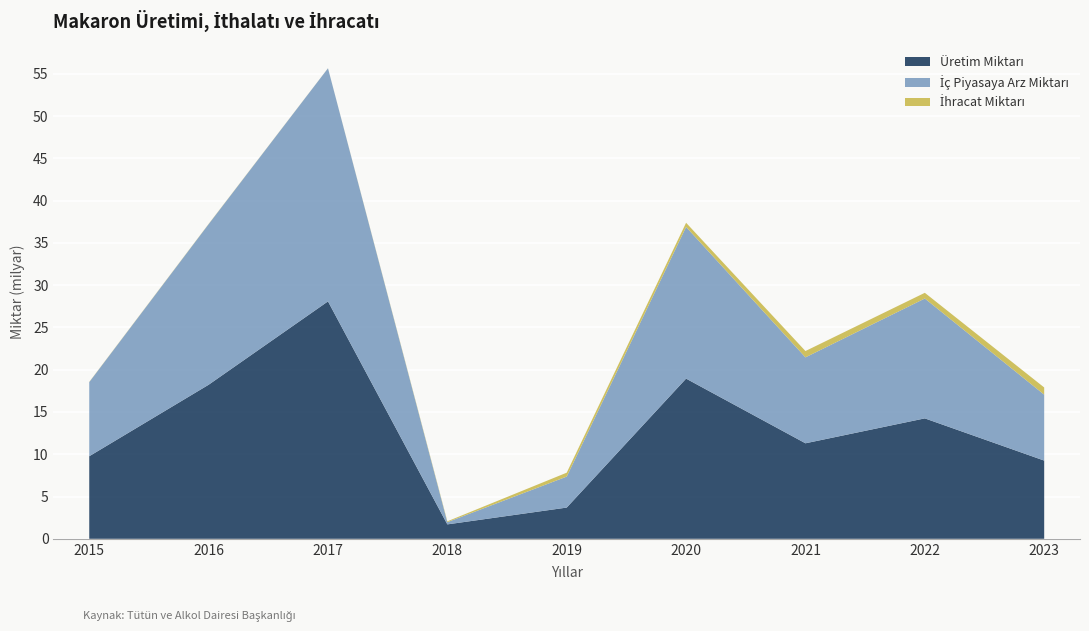

Reading left to right, transcribe all the data shown in this chart.

Üretim Miktarı: 9764973400.0	18217084000.0	28077623600.0	1705672200.0	3693516800.0	18943850400.0	11295985871.0	14242410549.4	9251298463.0
İç Piyasaya Arz Miktarı: 8765626000.0	18992719600.0	27568192200.0	262620800.0	3665455200.0	17936807800.0	10162079800.0	14174933600.0	7797134600.0
İhracat Miktarı: 25830000.0	28910000.0	8266800.0	101494600.0	460524120.0	493880000.0	747522000.0	674033000.0	850572400.0